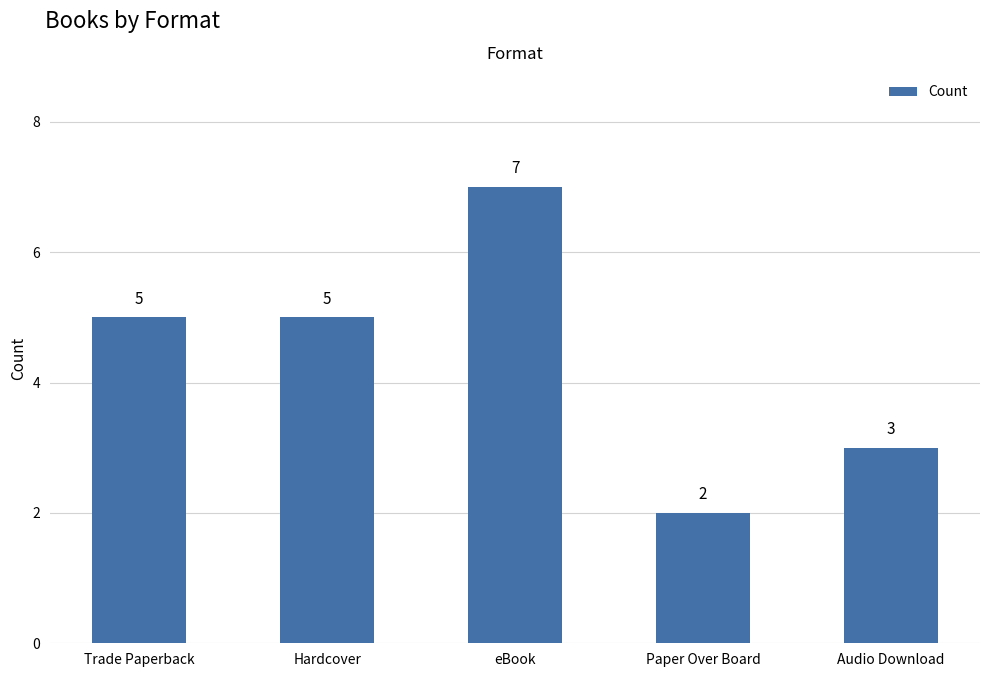

What is the value of the 1st bar from the left?

5